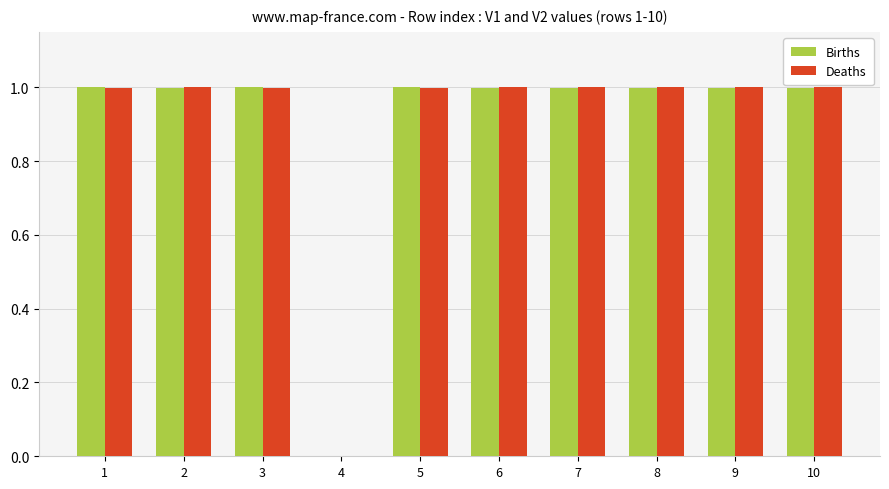

How many groups of bars are there?

10